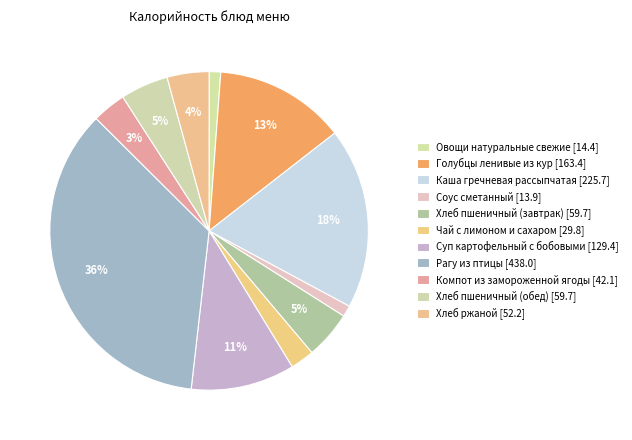

To the nearest percent, what is the difference between the Овощи натуральные свежие and Каша гречневая рассыпчатая slice percentages?

17%